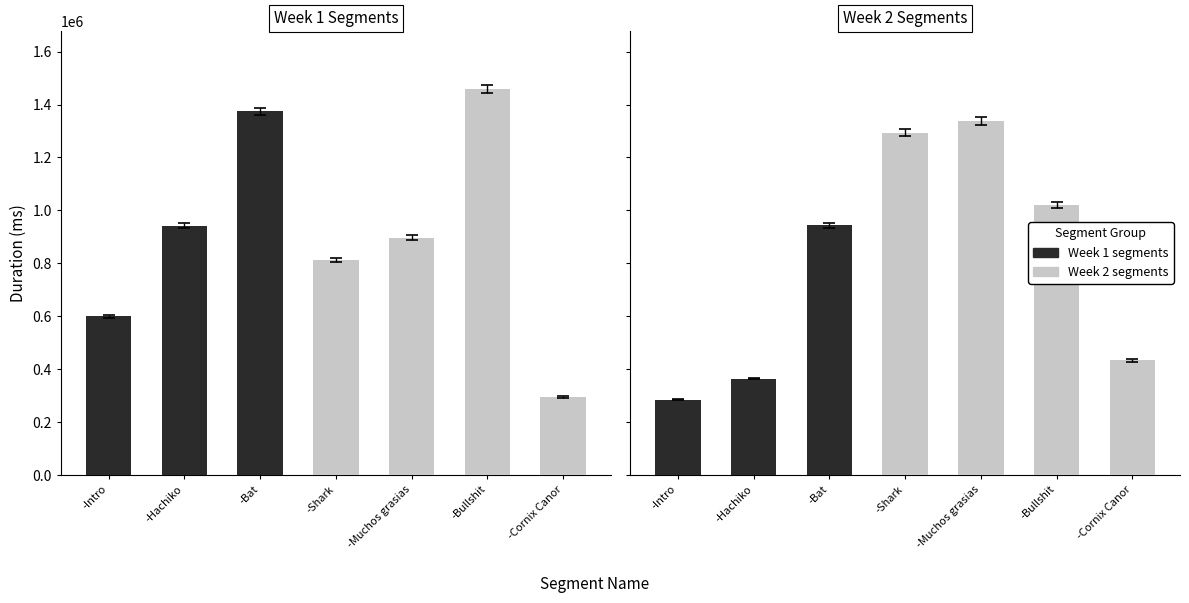

Reading right to left, what are all the values shown in this chart?

Week 1 segments: 295161	1457826	896909	811967	1374631	942692	599434
Week 2 segments: 432814	1019908	1337719	1294161	943205	364700	285364